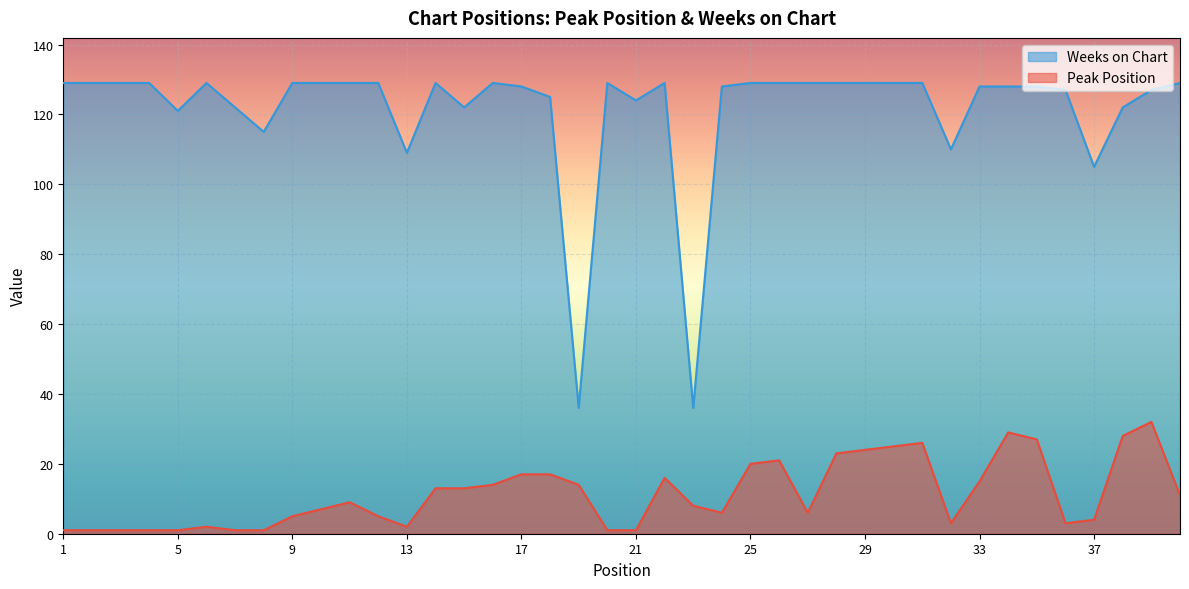

How many values in the Weeks on Chart series are below 129?

19